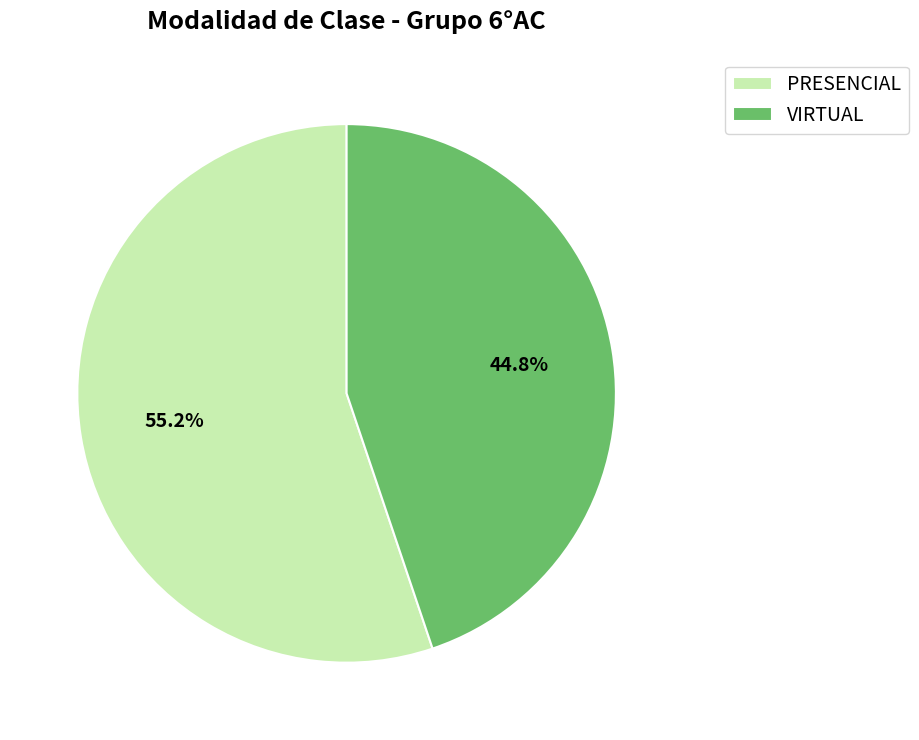

To the nearest percent, what is the difference between the PRESENCIAL and VIRTUAL slice percentages?

10%